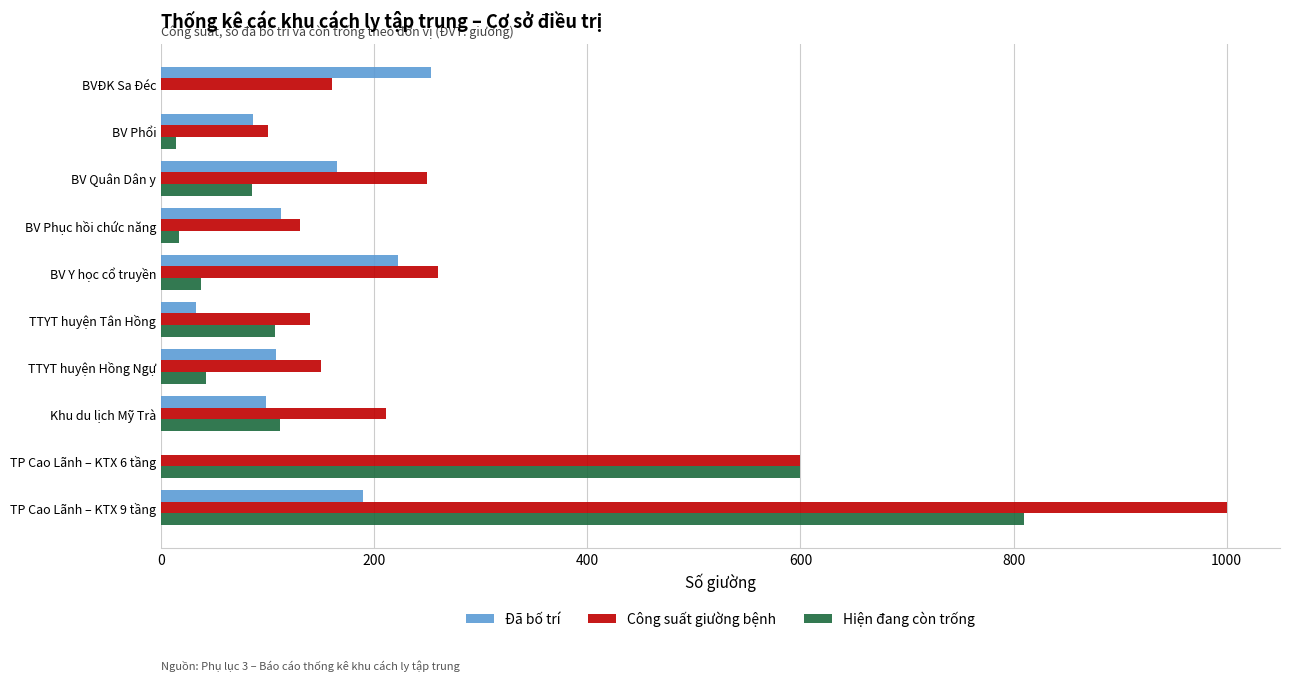

How many positive values does the Đã bố trí series have?

9